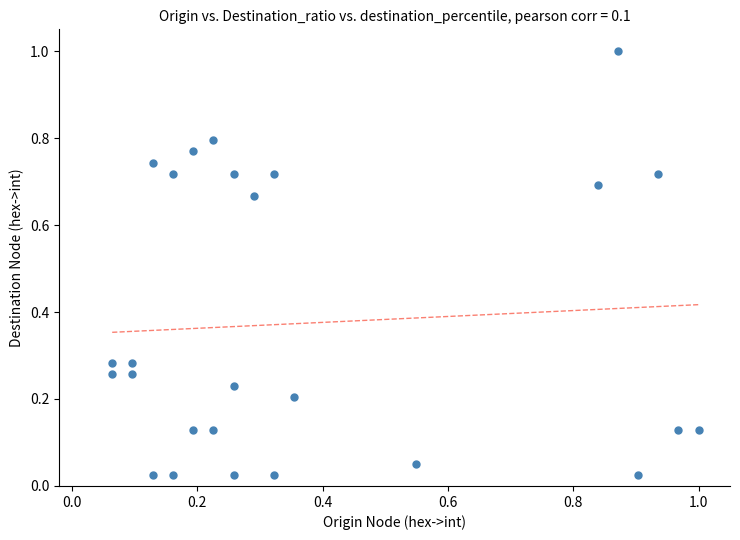

What is the range of X values (max minus min)?

0.9